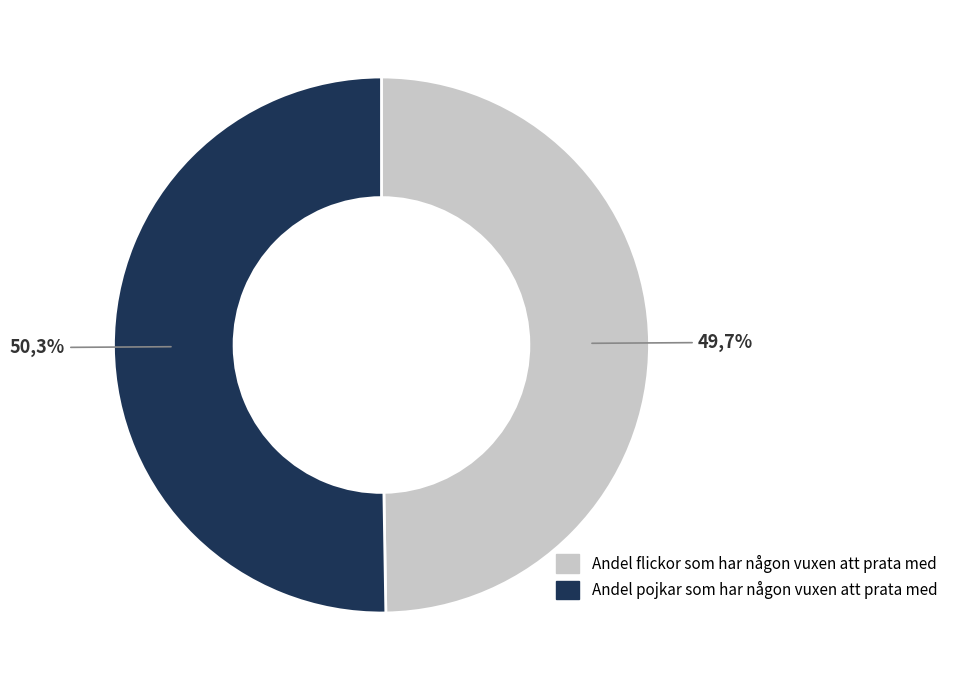

What percentage is the Andel pojkar som har någon vuxen att prata med slice, to the nearest percent?

50%